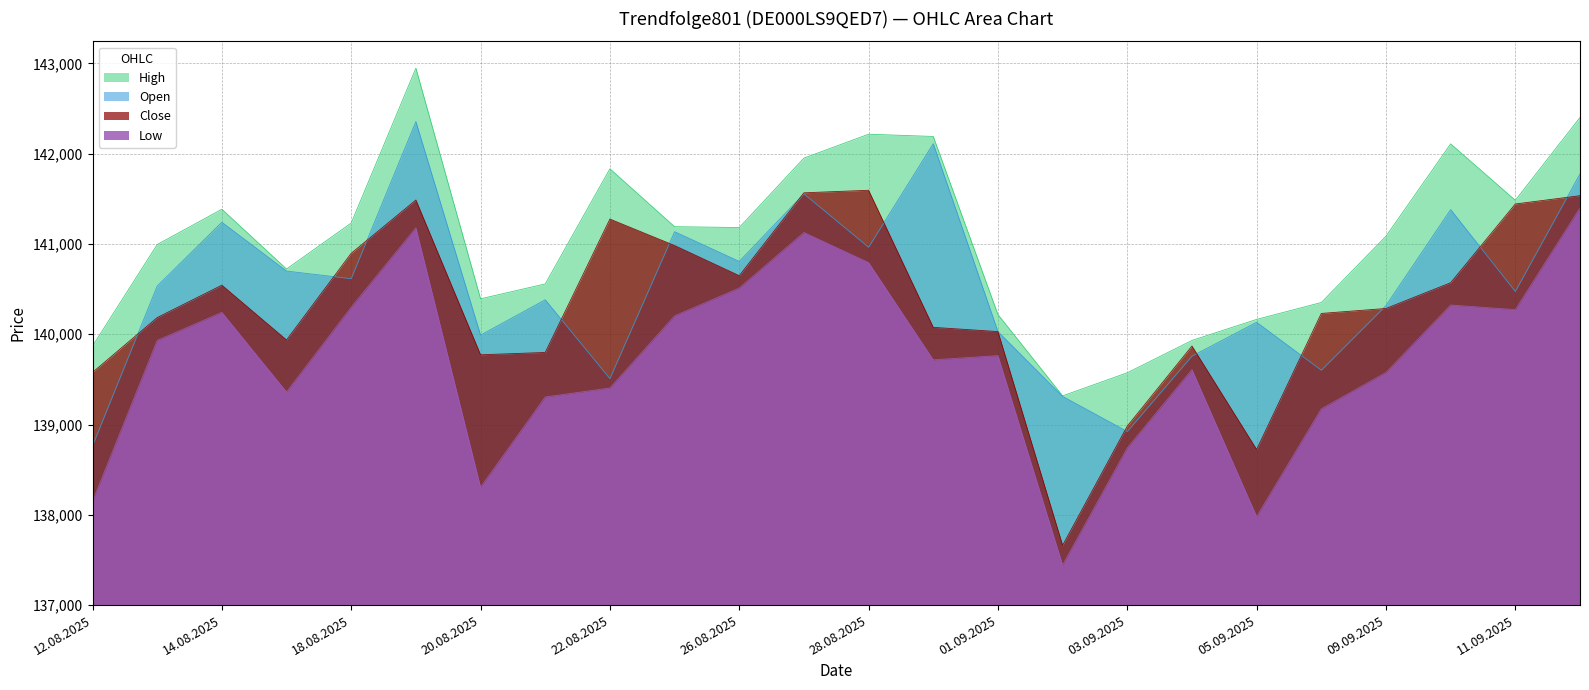

What is the average value of the Low series?

2700